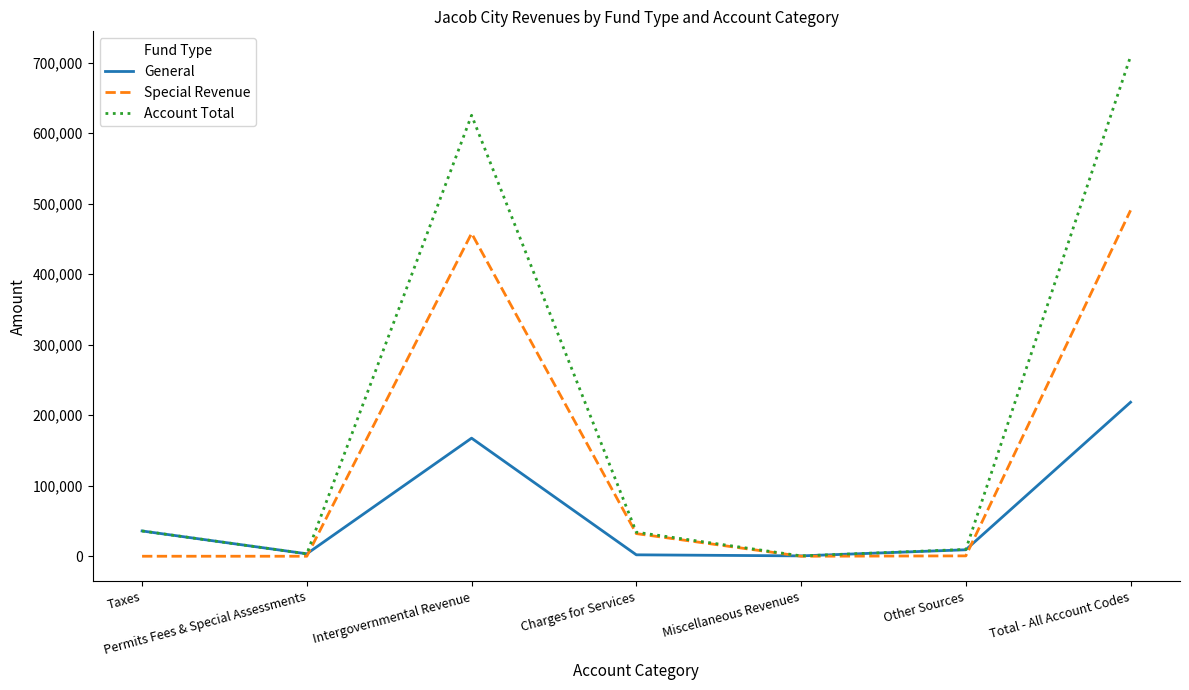

How many interior local peaks does the Special Revenue series have?

1